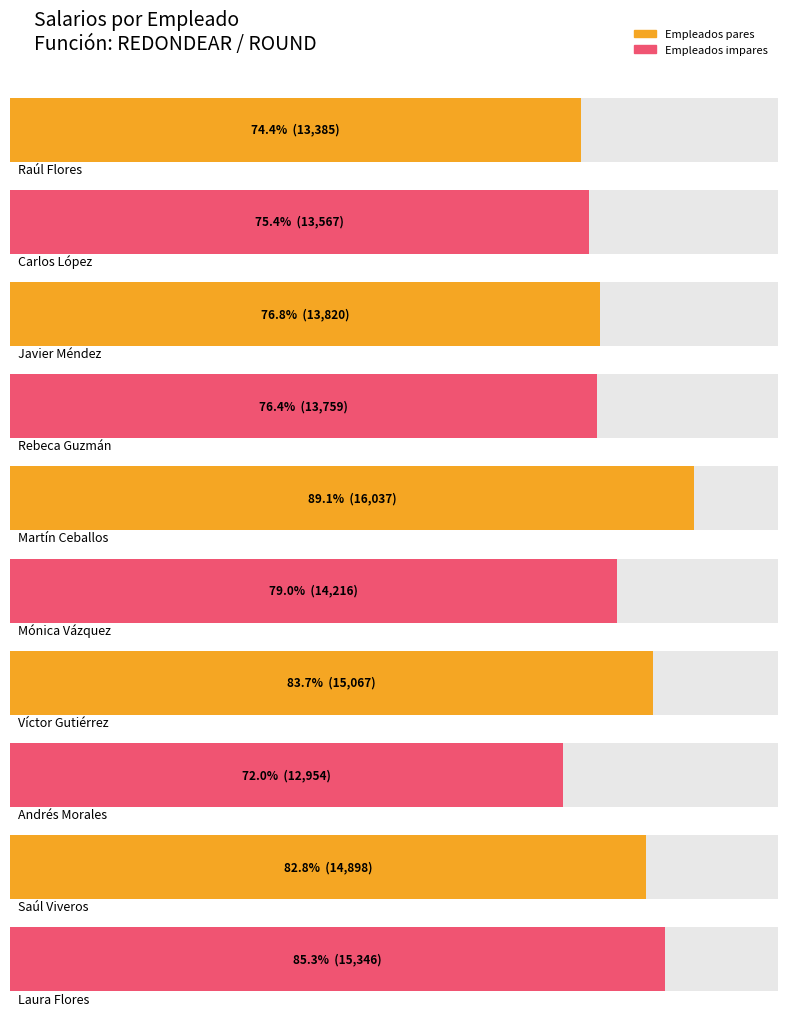

Reading left to right, extract all data points from this chart.

Raúl Flores=13385.4	Carlos López=13567.5	Javier Méndez=13819.5	Rebeca Guzmán=13758.5	Martín Ceballos=16037.4	Mónica Vázquez=14216.3	Víctor Gutiérrez=15067.5	Andrés Morales=12954.5	Saúl Viveros=14898.4	Laura Flores=15346.3